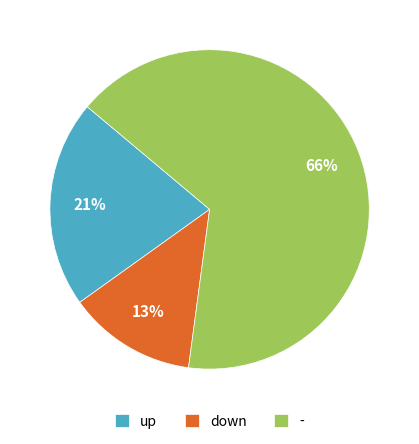

To the nearest percent, what is the difference between the down and - slice percentages?

53%